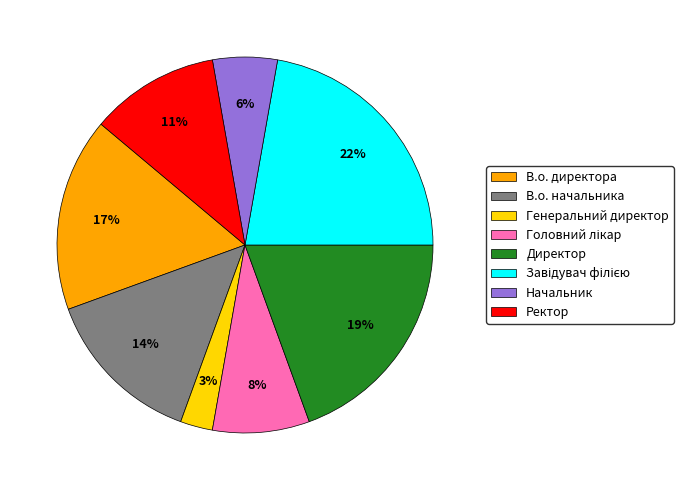

True or false: В.о. начальника accounts for 14% of the total.

True